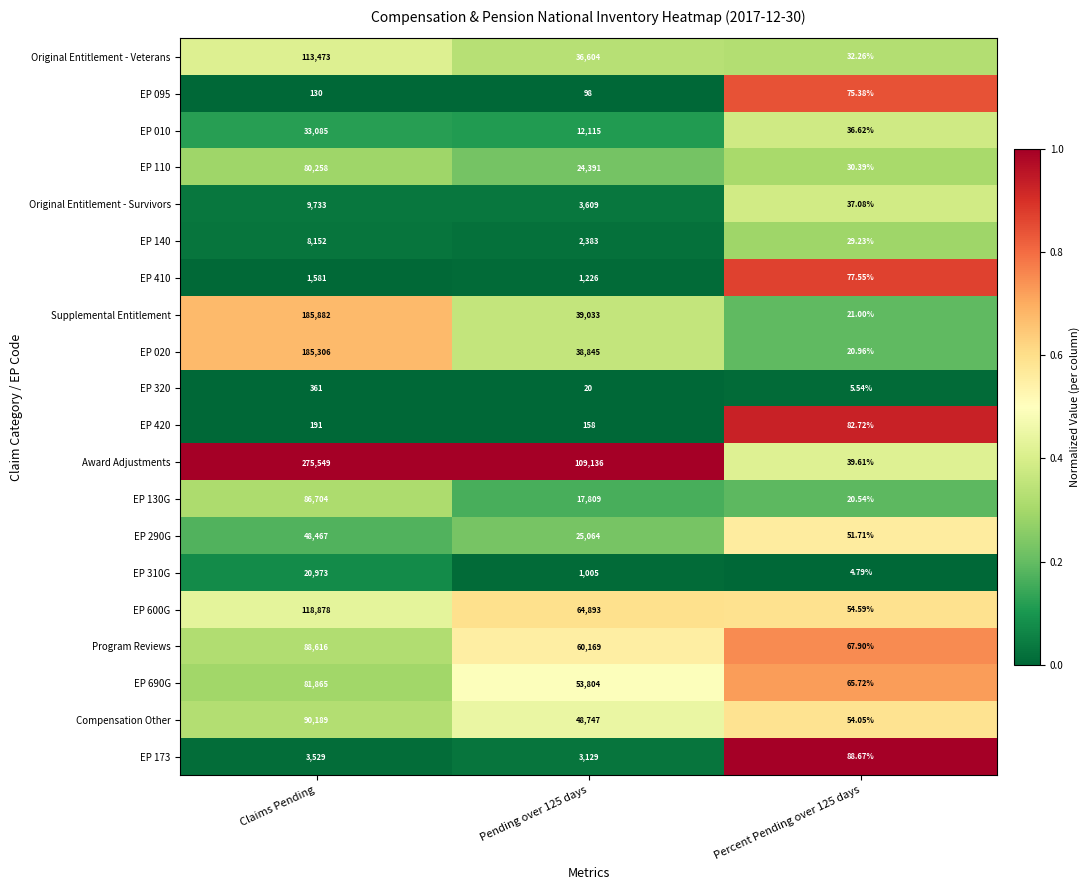

What is the maximum value shown in the chart?

275549.0